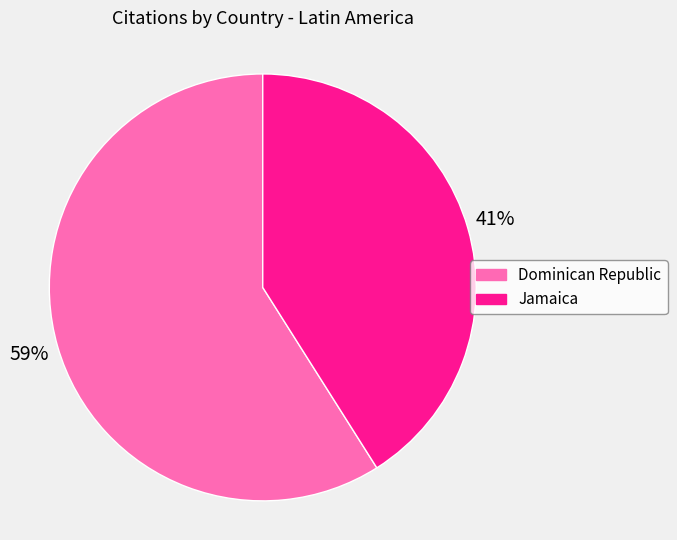

Does Dominican Republic account for over 50% of the chart?

Yes